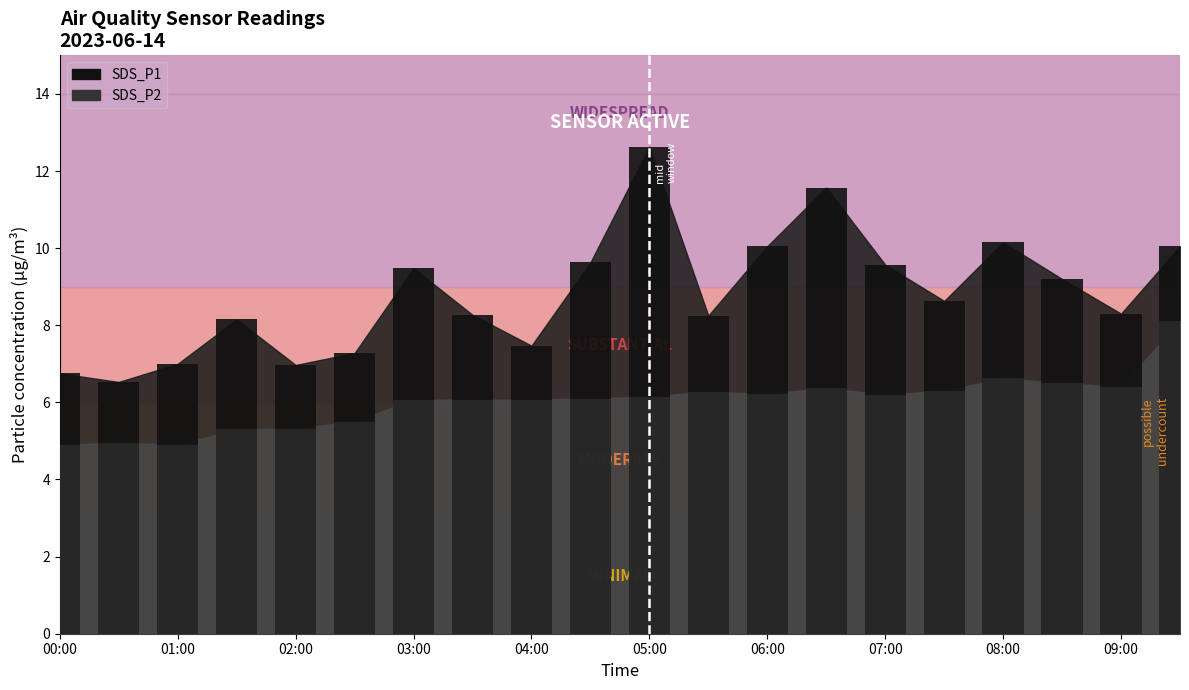

What is the total value across all series at 00:30?

11.5